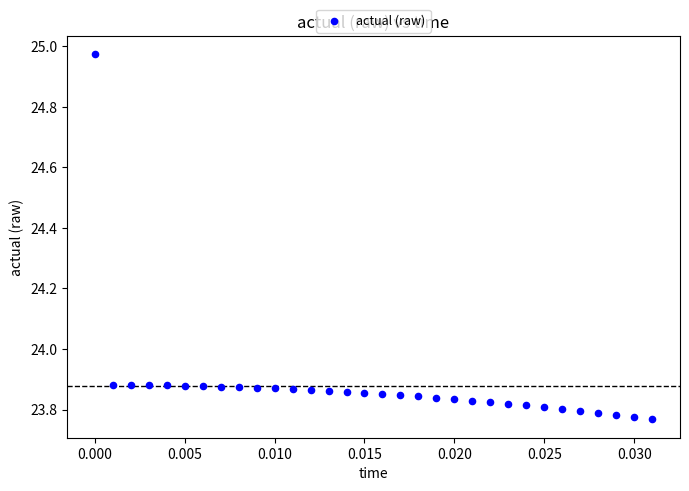

What is the range of Y values (max minus min)?

1.2